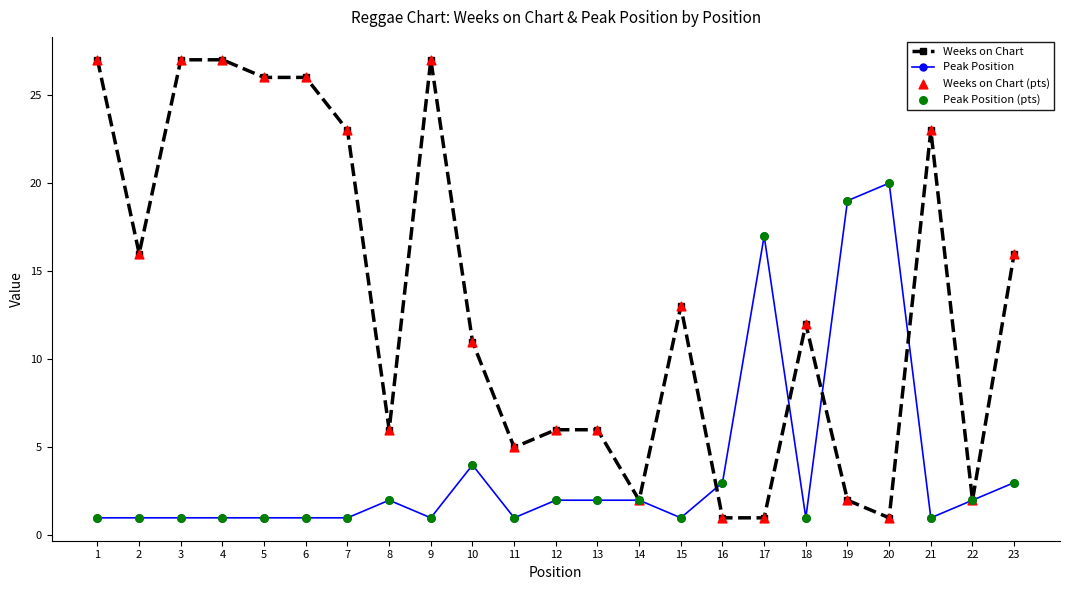

Which series changed the most between 14 and 17?

Peak Position